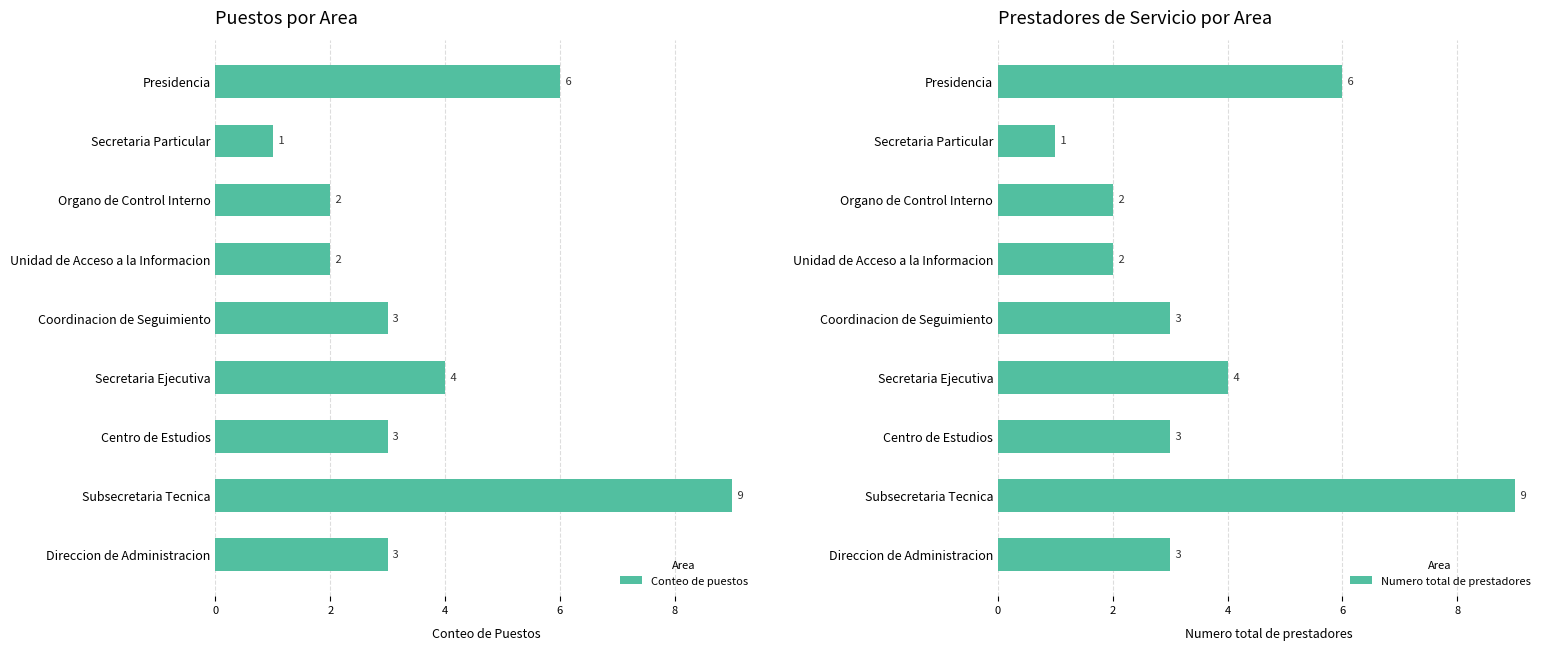

True or false: Conteo de puestos has a value of 0 at Secretaria Particular.

False